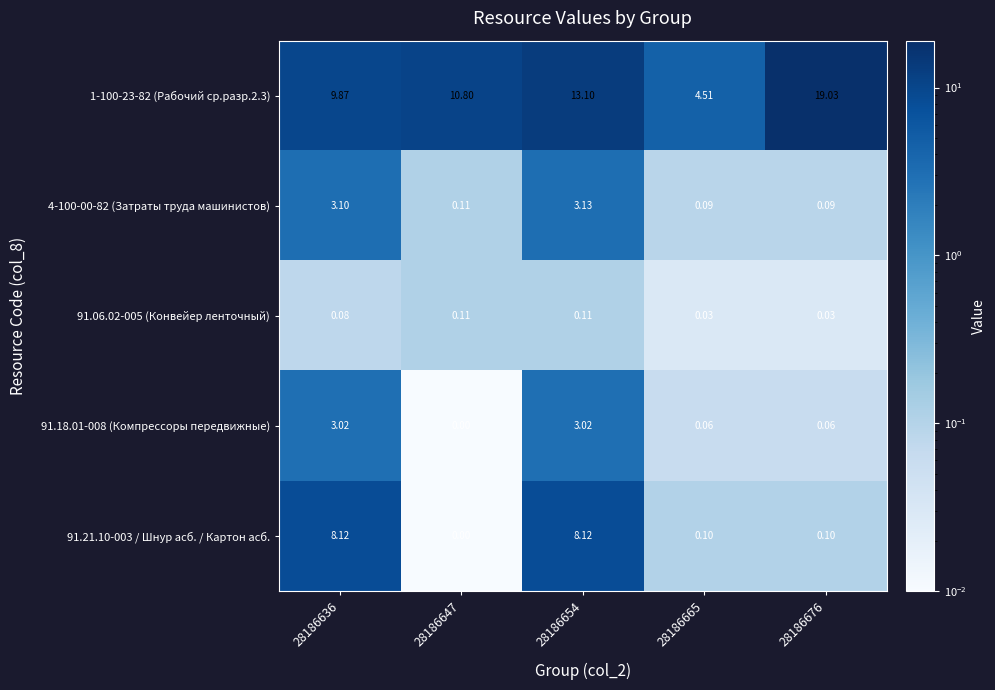

Is the value of 91.21.10-003 / Шнур асб. / Картон асб. at 28186654 greater than the value of 1-100-23-82 (Рабочий ср.разр.2.3) at 28186636?

No